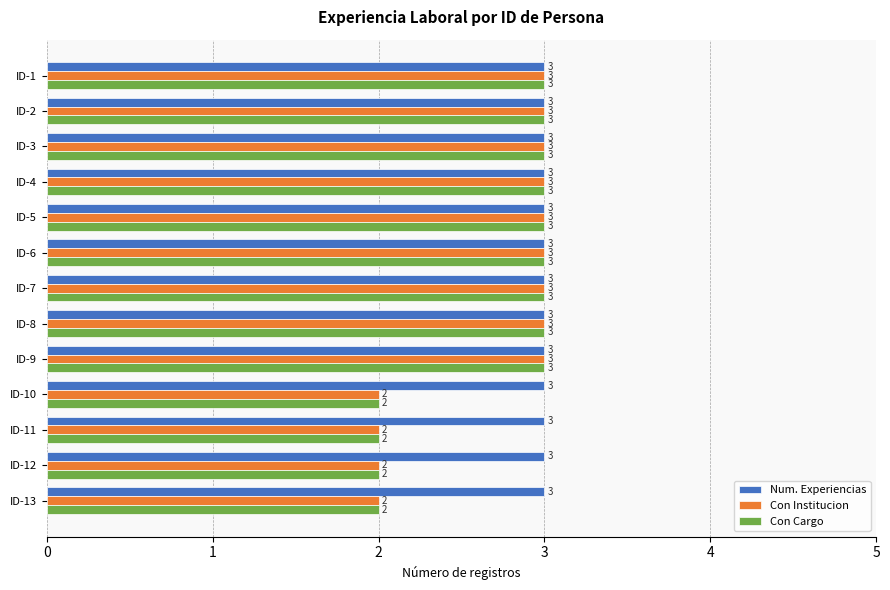

What is the total value across all series at ID-12?

7